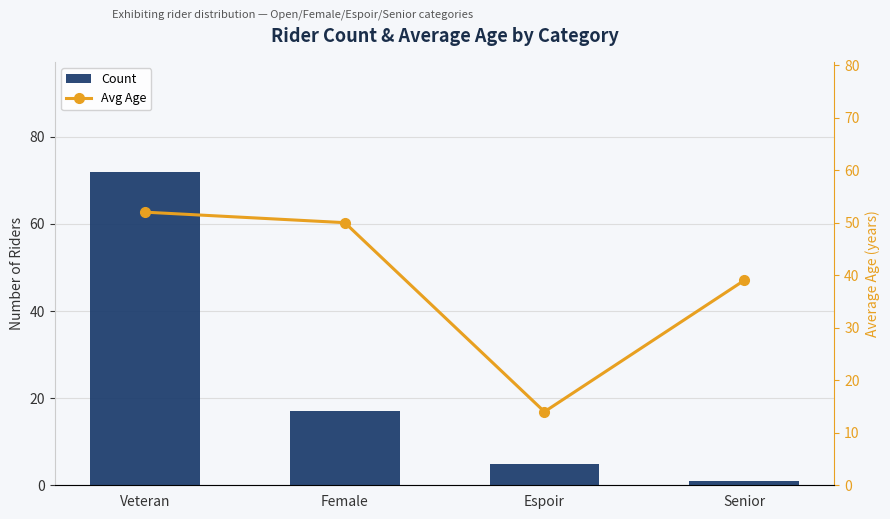

At Senior, list the series in order from largest to smallest.

Avg Age, Count